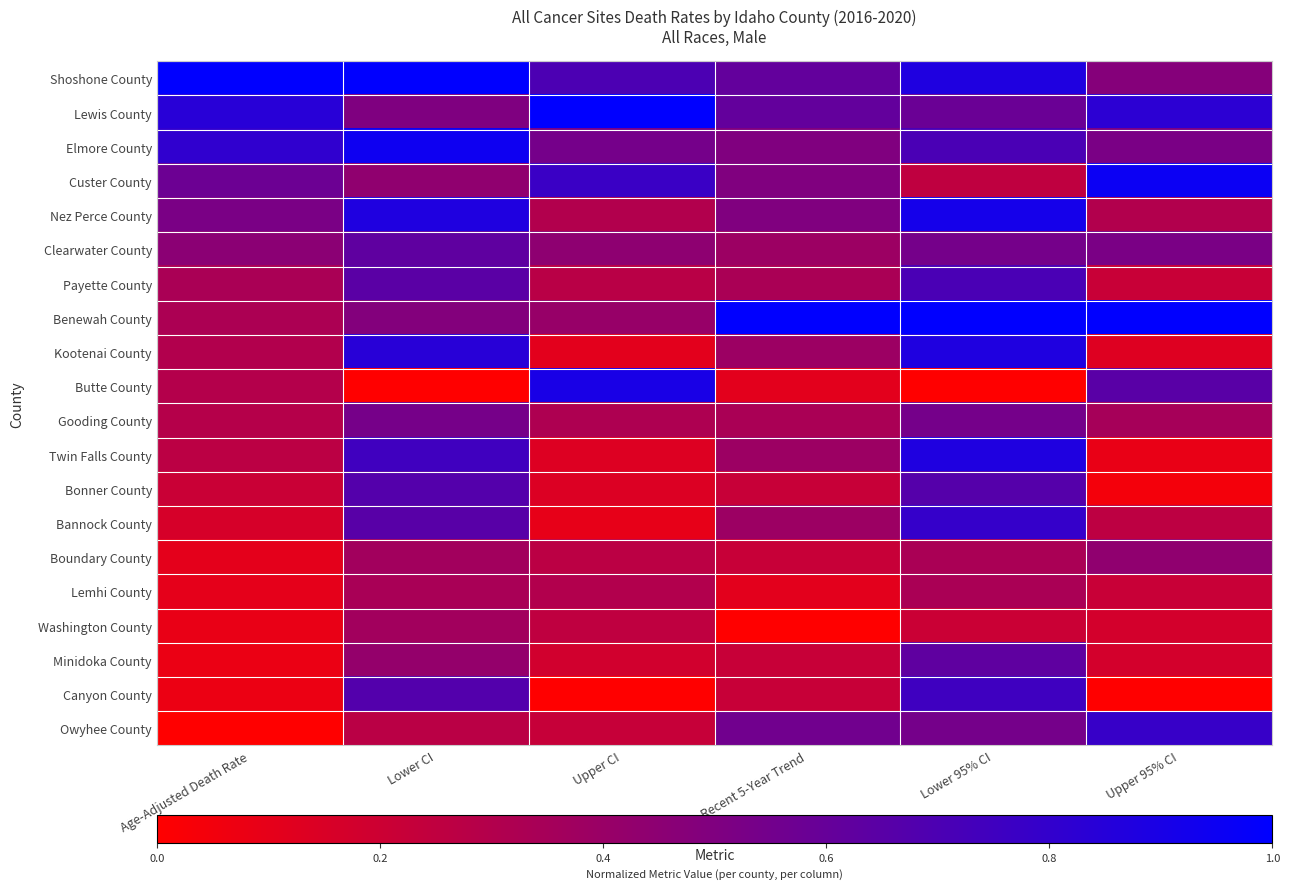

List the series in order of their peak value, lowest first.

Lemhi County, Washington County, Boundary County, Gooding County, Minidoka County, Clearwater County, Bonner County, Payette County, Canyon County, Owyhee County, Bannock County, Kootenai County, Twin Falls County, Butte County, Nez Perce County, Elmore County, Custer County, Shoshone County, Lewis County, Benewah County